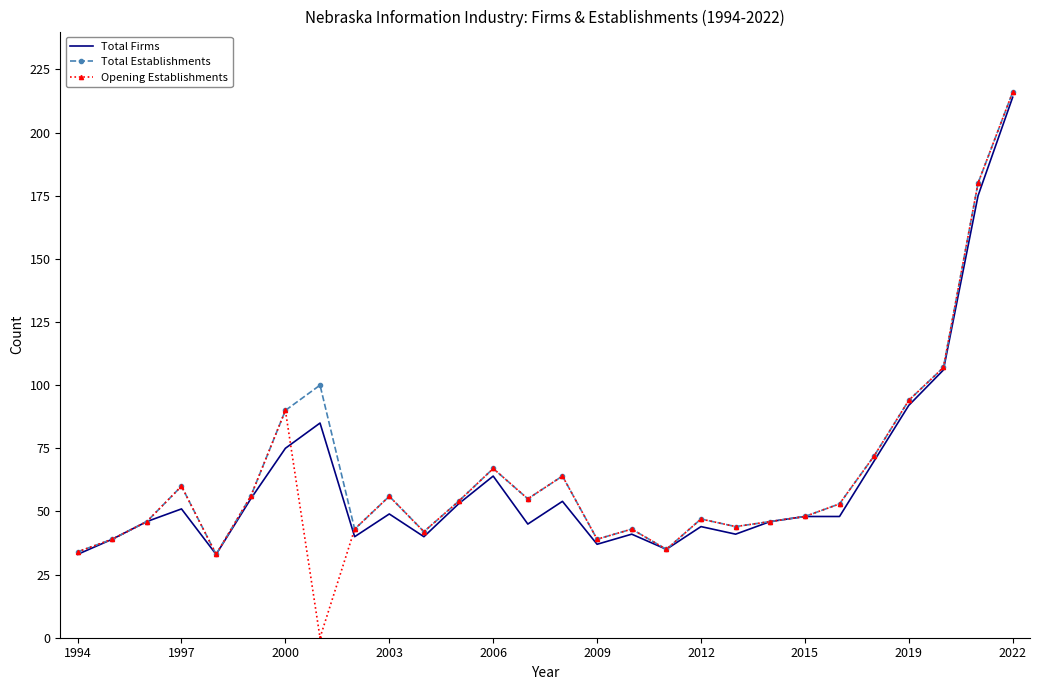

Which series has the widest spread of values?

Opening Establishments